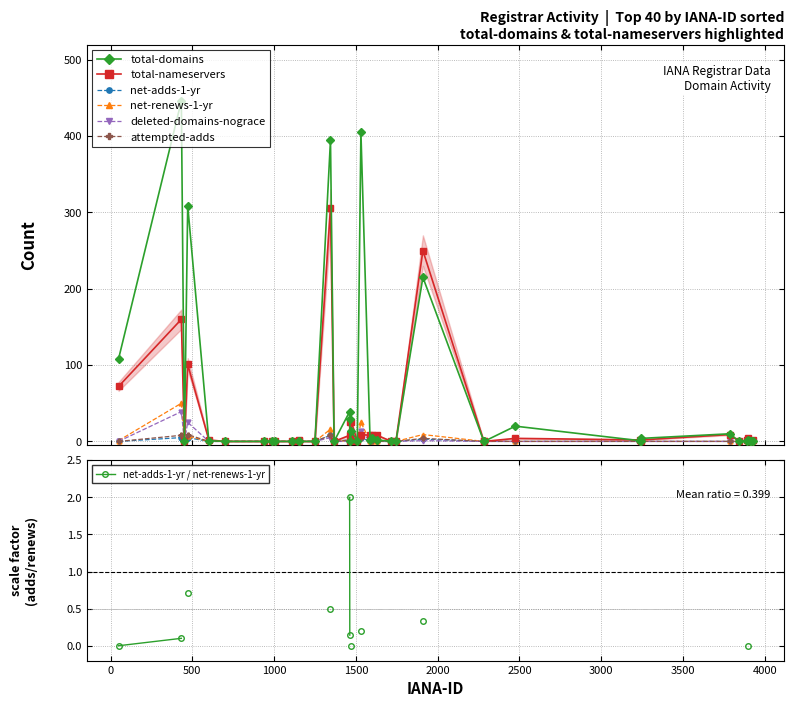

What are all the series names shown in the legend?

total-domains, total-nameservers, net-adds-1-yr, net-renews-1-yr, deleted-domains-nograce, attempted-adds